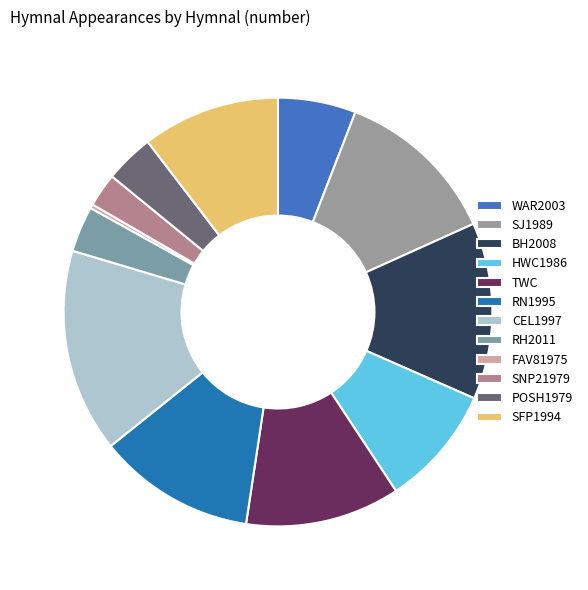

How many slices are in this pie chart?

12